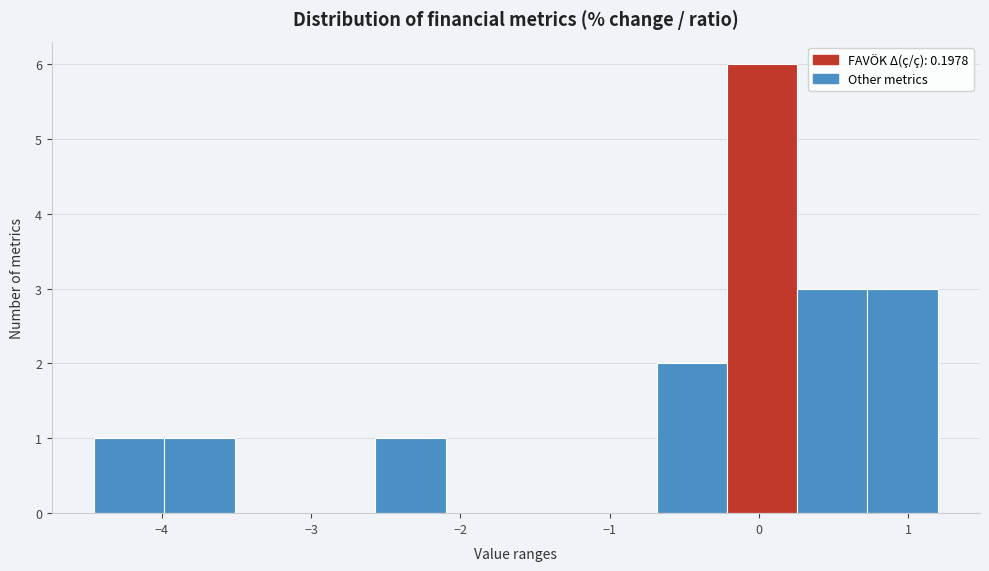

Which range on the x-axis has the tallest bar?

-0.2 to 0.3